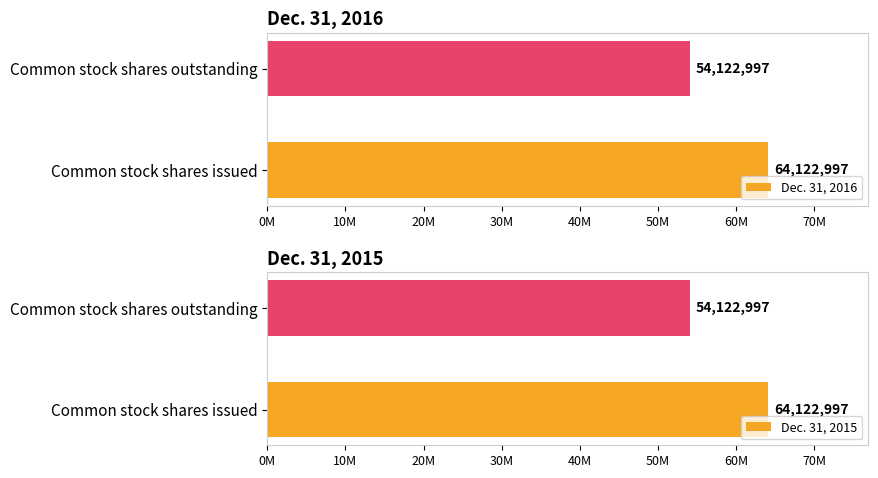

What are all the series names shown in the legend?

Dec. 31, 2016, Dec. 31, 2015